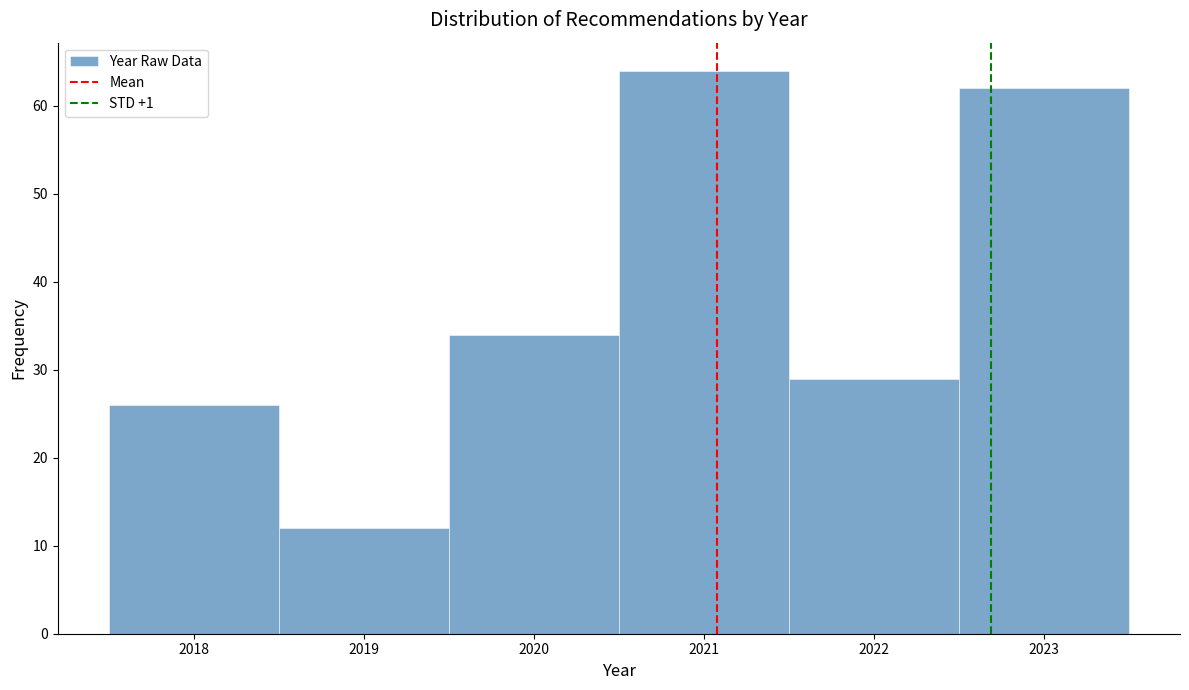

Reading left to right, list every bar in this chart as the range it spans on the x-axis followed by its height. The values are not printed on the chart, so give them approximately, as read against the axis.

2017.5 to 2018.5: 26
2018.5 to 2019.5: 12
2019.5 to 2020.5: 34
2020.5 to 2021.5: 64
2021.5 to 2022.5: 29
2022.5 to 2023.5: 62